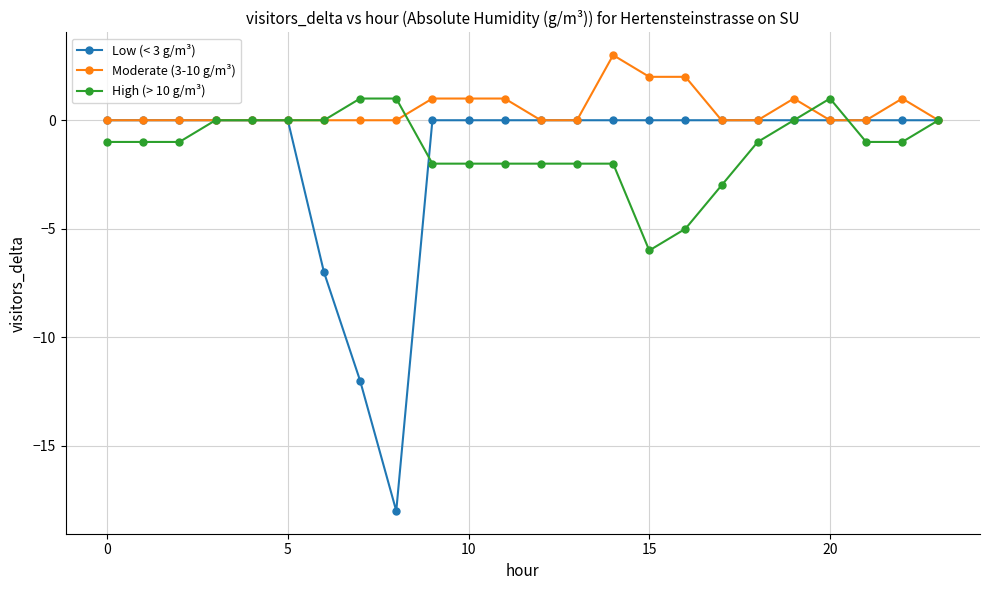

How many data points does each series have?

24